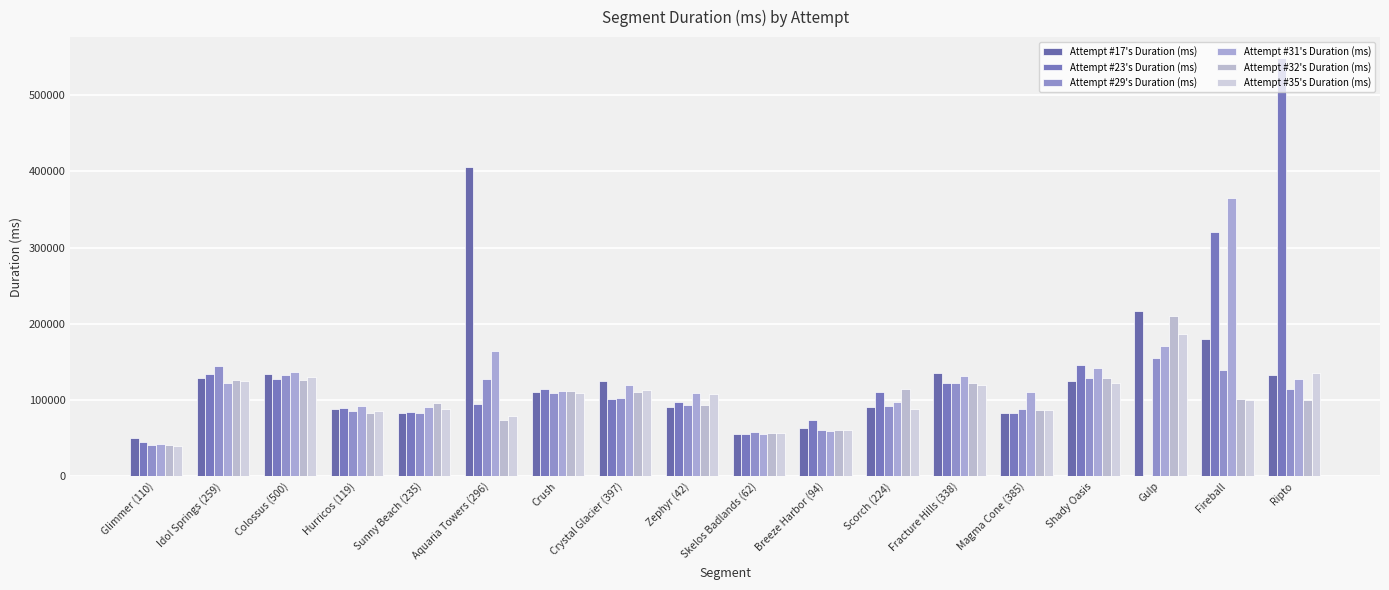

What are all the series names shown in the legend?

Attempt #17's Duration (ms), Attempt #23's Duration (ms), Attempt #29's Duration (ms), Attempt #31's Duration (ms), Attempt #32's Duration (ms), Attempt #35's Duration (ms)